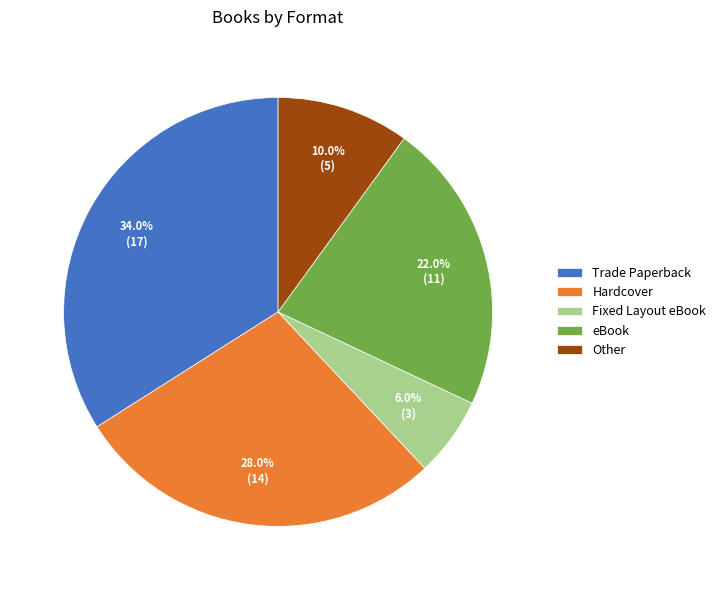

To the nearest percent, what is the combined percentage of Fixed Layout eBook and eBook?

28%